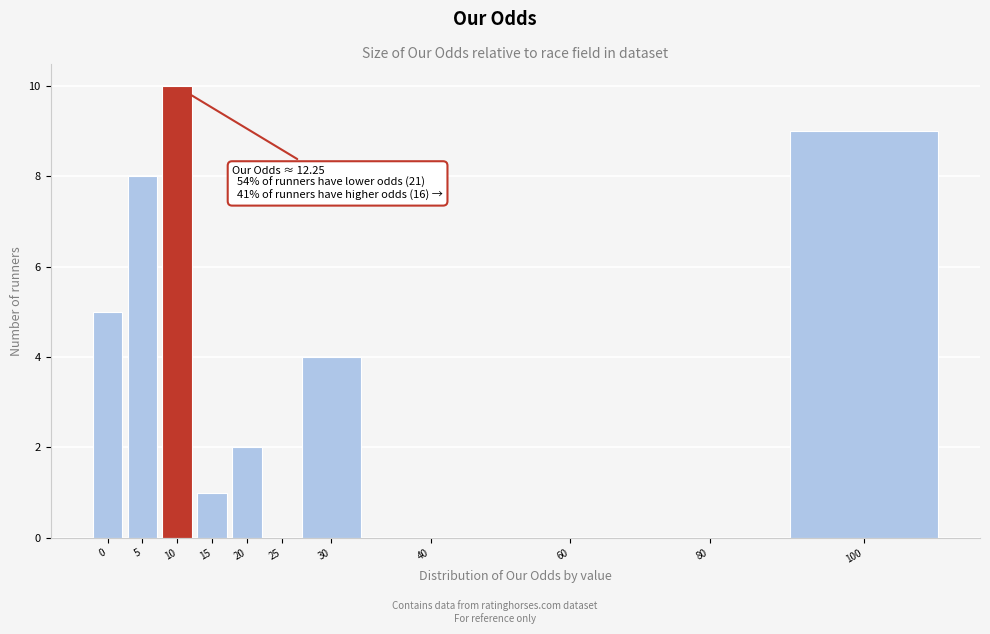

Reading left to right, what are all the values shown in this chart?

0=5	5=8	10=10	15=1	20=2	25=0	30=4	40=0	60=0	80=0	100=9